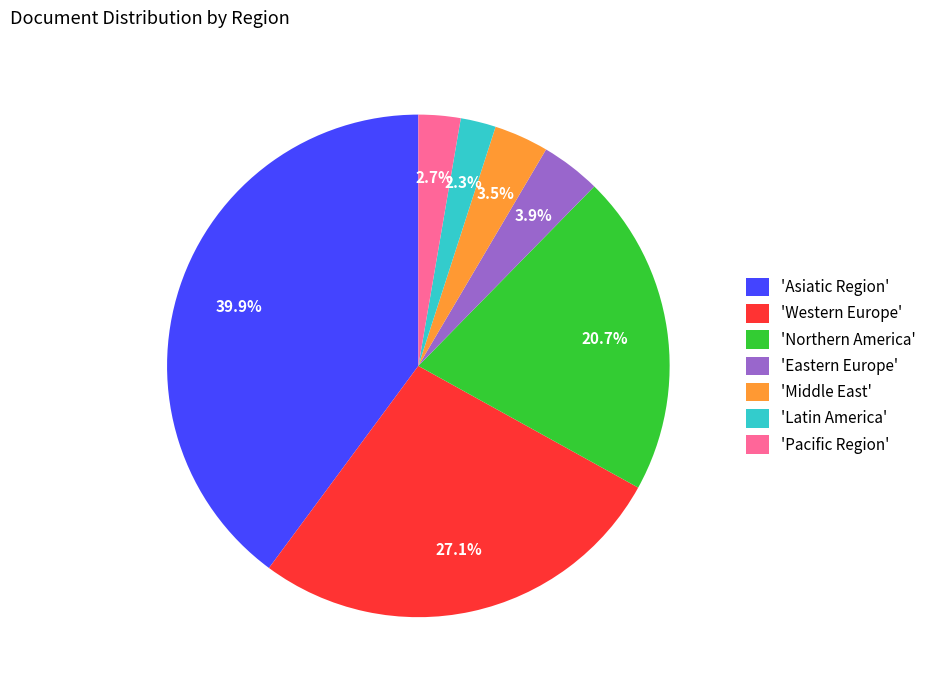

Between 'Middle East' and 'Western Europe', which is larger?

'Western Europe'